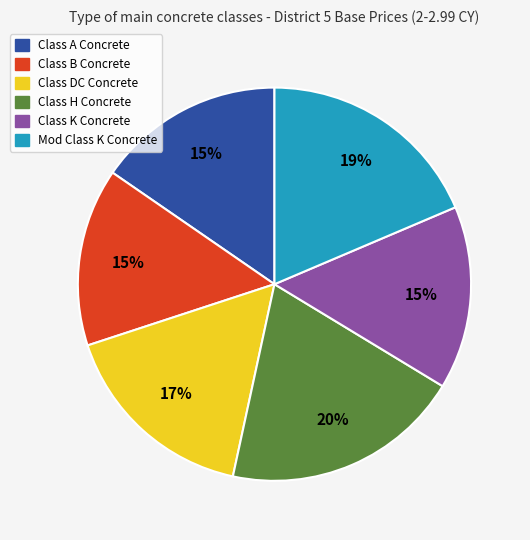

To the nearest percent, what percentage of the pie is Mod Class K Concrete?

19%